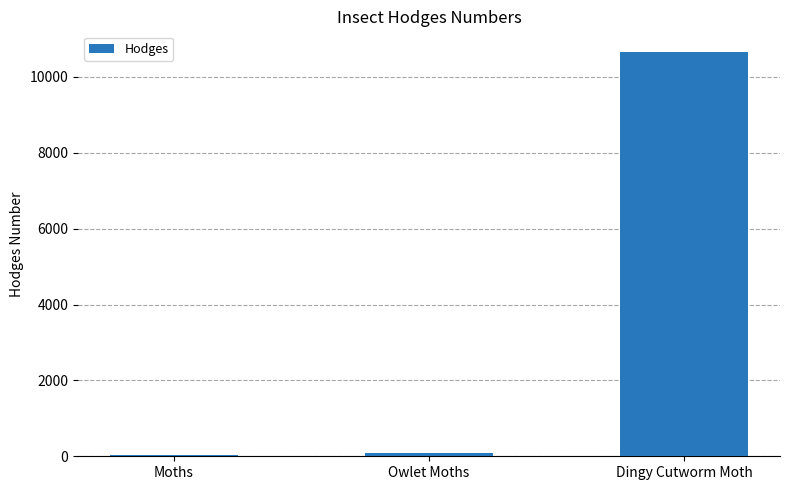

Reading left to right, transcribe all the data shown in this chart.

29.0	93.5	10670.0